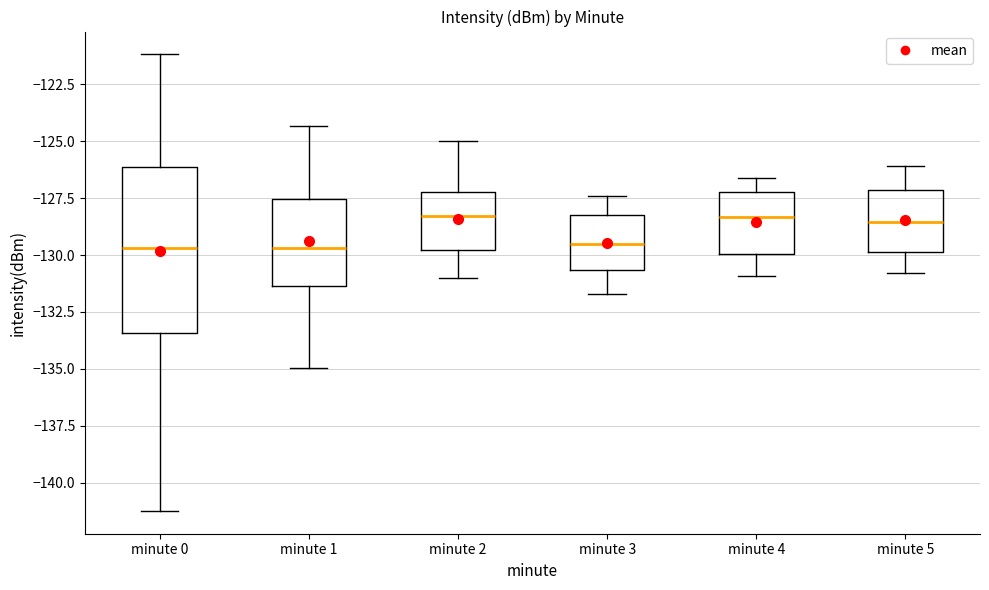

Reading left to right, transcribe this box plot: for each box, give where its median line is, the range the box spans, and where its two whiskers end, as read against the y-axis. The values are not printed on the chart, so give them approximately, as read against the axis.

minute 0: median -129.5, box -133.5 to -126.0, whiskers -141.0 to -121.0
minute 1: median -129.5, box -131.5 to -127.5, whiskers -135.0 to -124.5
minute 2: median -128.5, box -130.0 to -127.0, whiskers -131.0 to -125.0
minute 3: median -129.5, box -130.5 to -128.0, whiskers -131.5 to -127.5
minute 4: median -128.5, box -130.0 to -127.0, whiskers -131.0 to -126.5
minute 5: median -128.5, box -130.0 to -127.0, whiskers -131.0 to -126.0